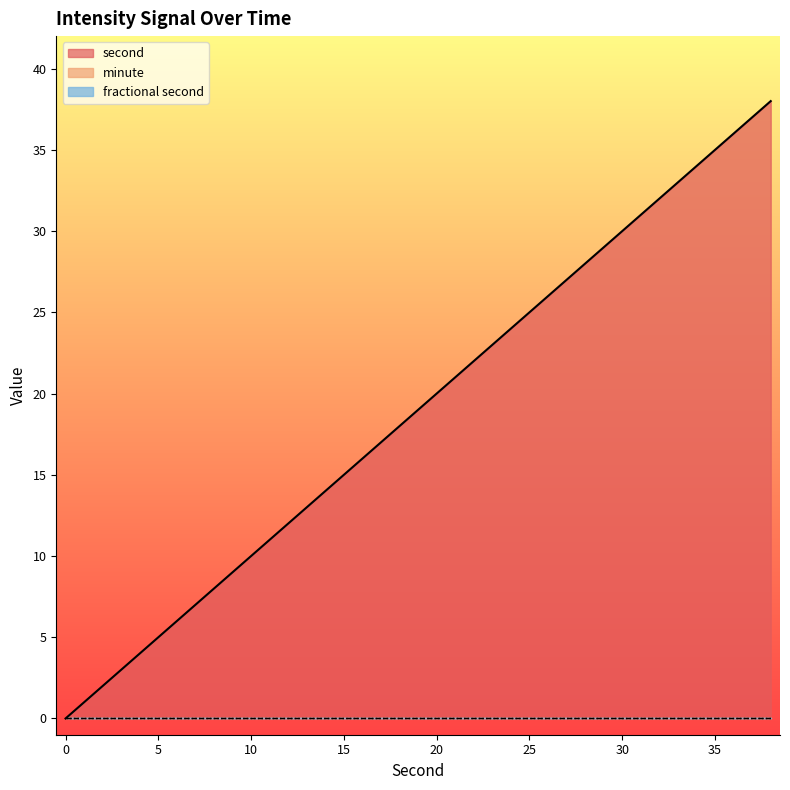

At 34, list the series in order from largest to smallest.

second, minute, fractional second